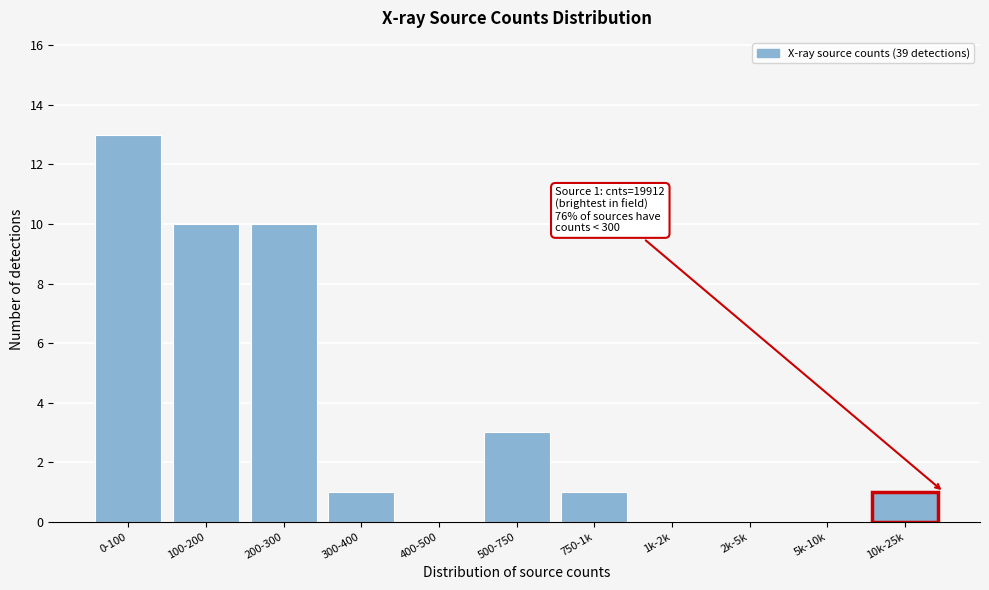

Reading left to right, transcribe all the data shown in this chart.

0-100=13	100-200=10	200-300=10	300-400=1	400-500=0	500-750=3	750-1k=1	1k-2k=0	2k-5k=0	5k-10k=0	10k-25k=1